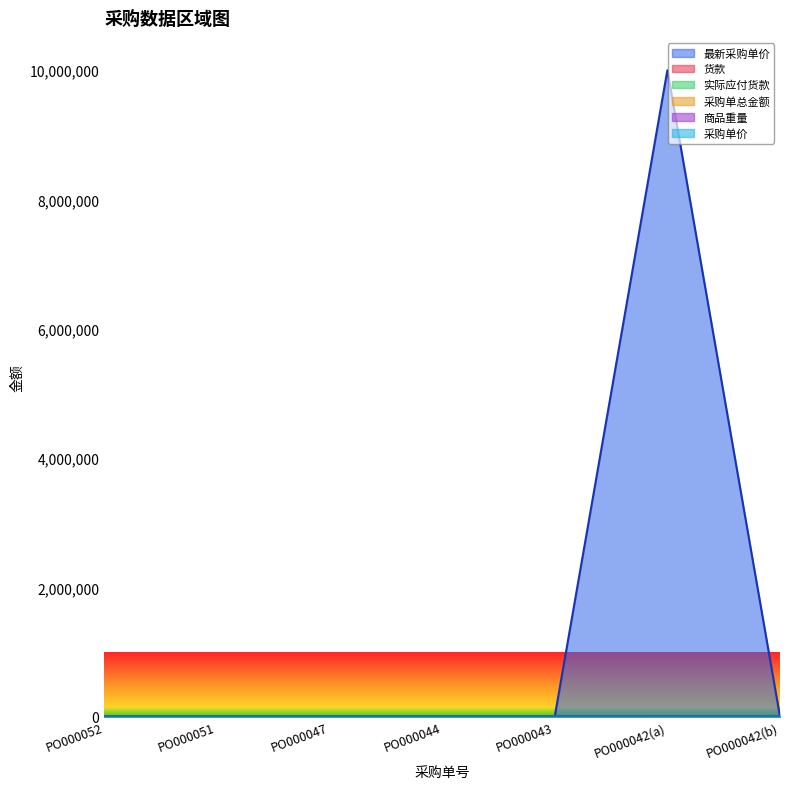

Reading left to right, extract all data points from this chart.

最新采购单价: PO000052=0	PO000051=0	PO000047=45	PO000044=45	PO000043=10	PO000042(a)=10000000	PO000042(b)=55
货款: PO000052=0	PO000051=0	PO000047=50	PO000044=55	PO000043=10	PO000042(a)=65	PO000042(b)=65
实际应付货款: PO000052=0	PO000051=0	PO000047=50	PO000044=55	PO000043=10	PO000042(a)=65	PO000042(b)=65
采购单总金额: PO000052=0	PO000051=0	PO000047=50	PO000044=55	PO000043=10	PO000042(a)=65	PO000042(b)=65
商品重量: PO000052=0	PO000051=0	PO000047=15	PO000044=15	PO000043=141	PO000042(a)=1000	PO000042(b)=15
采购单价: PO000052=0	PO000051=0	PO000047=50	PO000044=55	PO000043=10	PO000042(a)=10	PO000042(b)=55